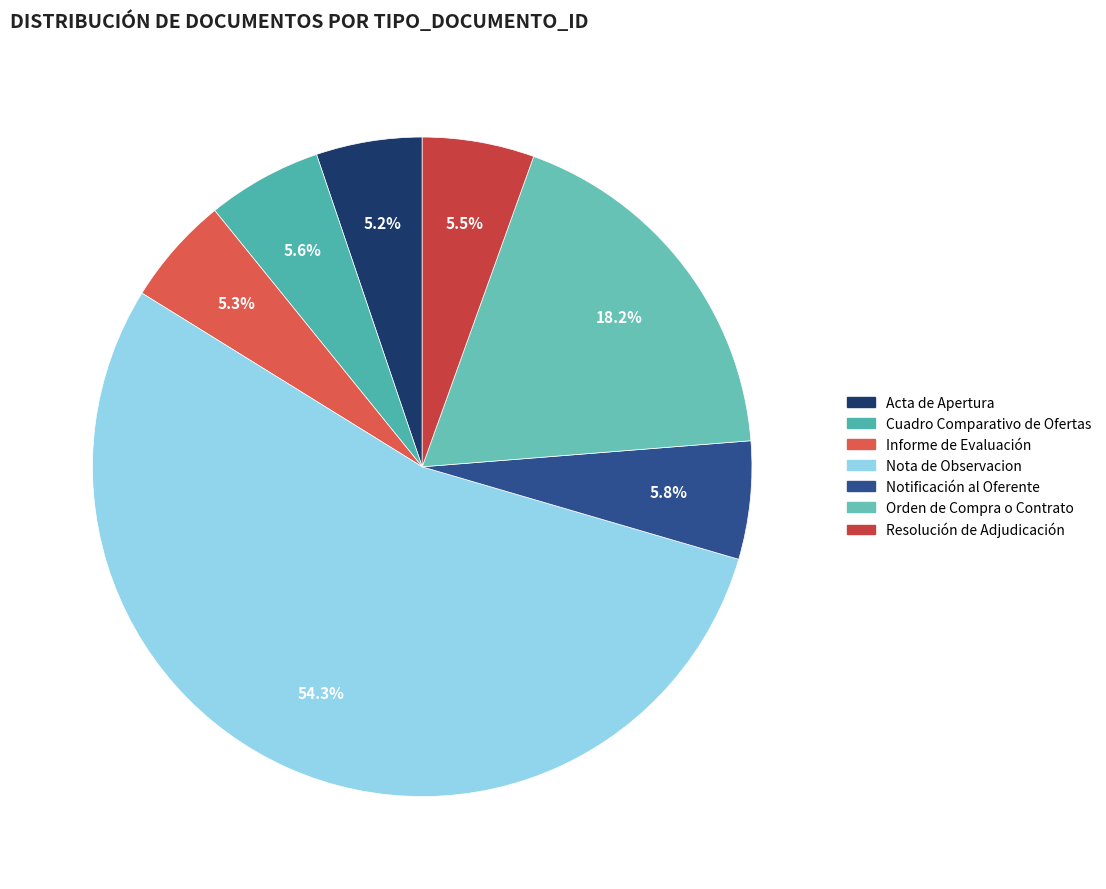

To the nearest percent, what is the difference between the Informe de Evaluación and Orden de Compra o Contrato slice percentages?

13%